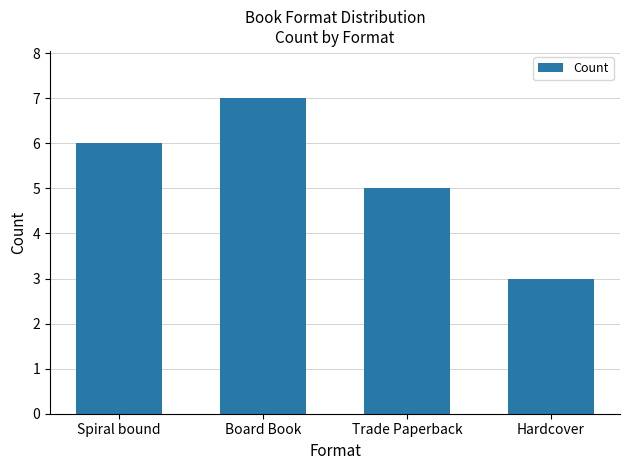

How many data points are less than 6?

2